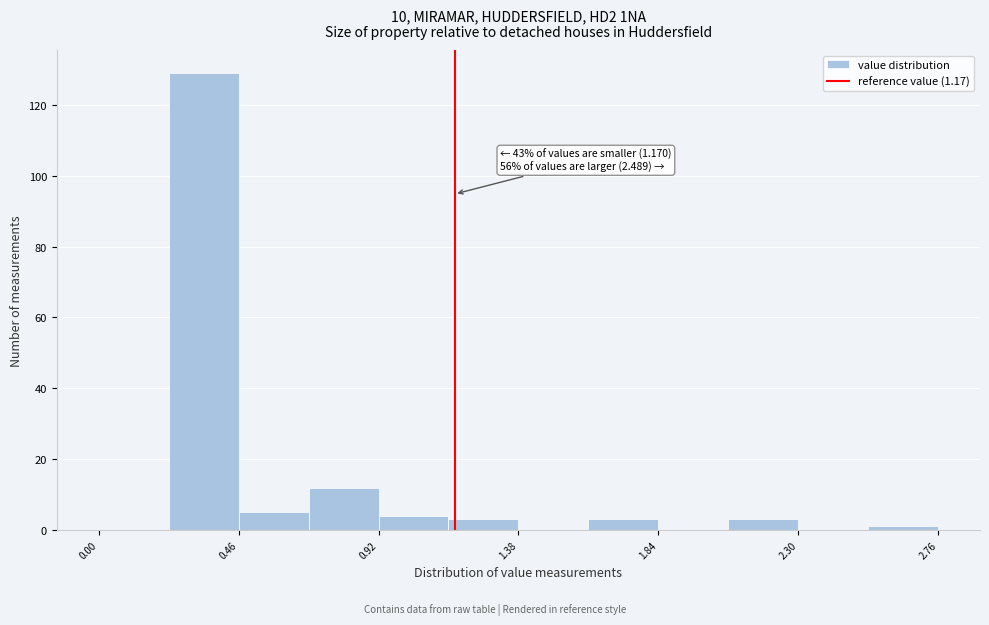

Over which range of the x-axis is the bar tallest?

0.23 to 0.46